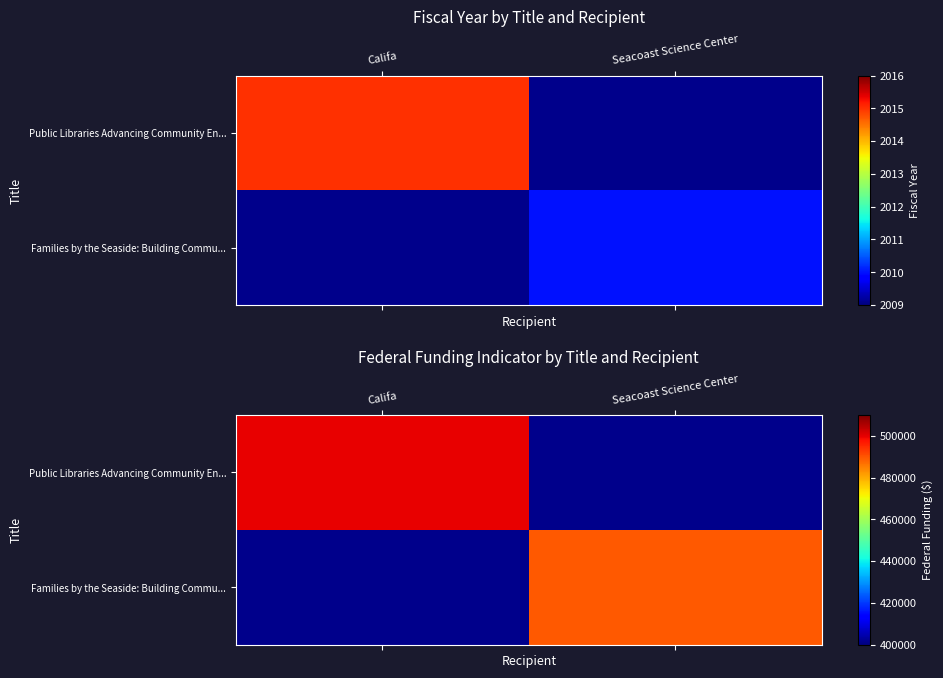

Rank the categories by Public Libraries Advancing Community En... value from highest to lowest.

Califa, Seacoast Science Center